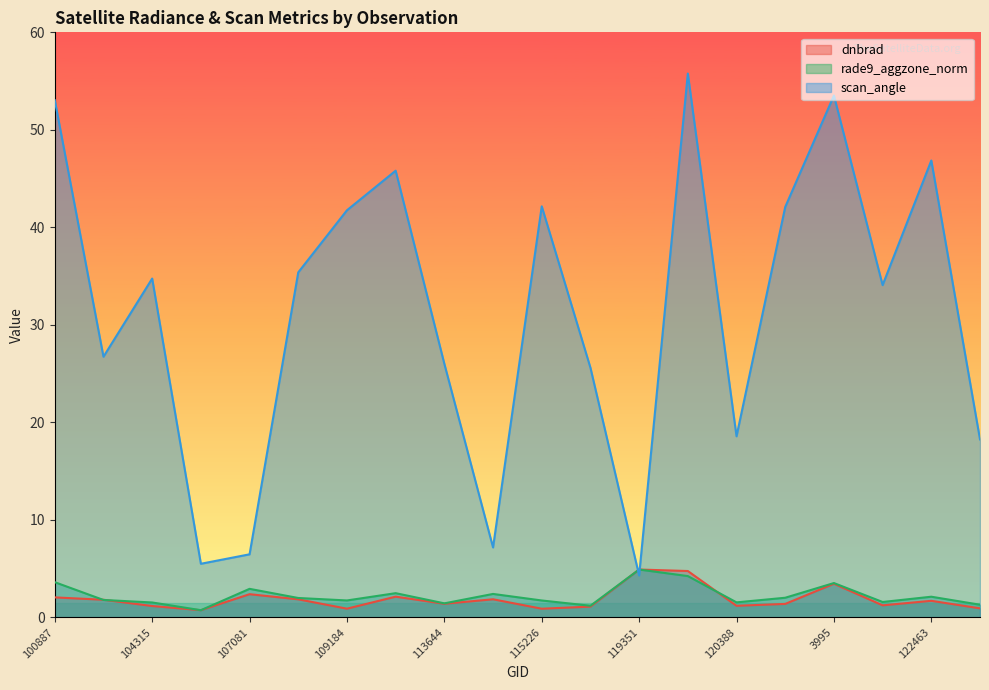

At 107081, list the series in order from largest to smallest.

scan_angle, rade9_aggzone_norm, dnbrad